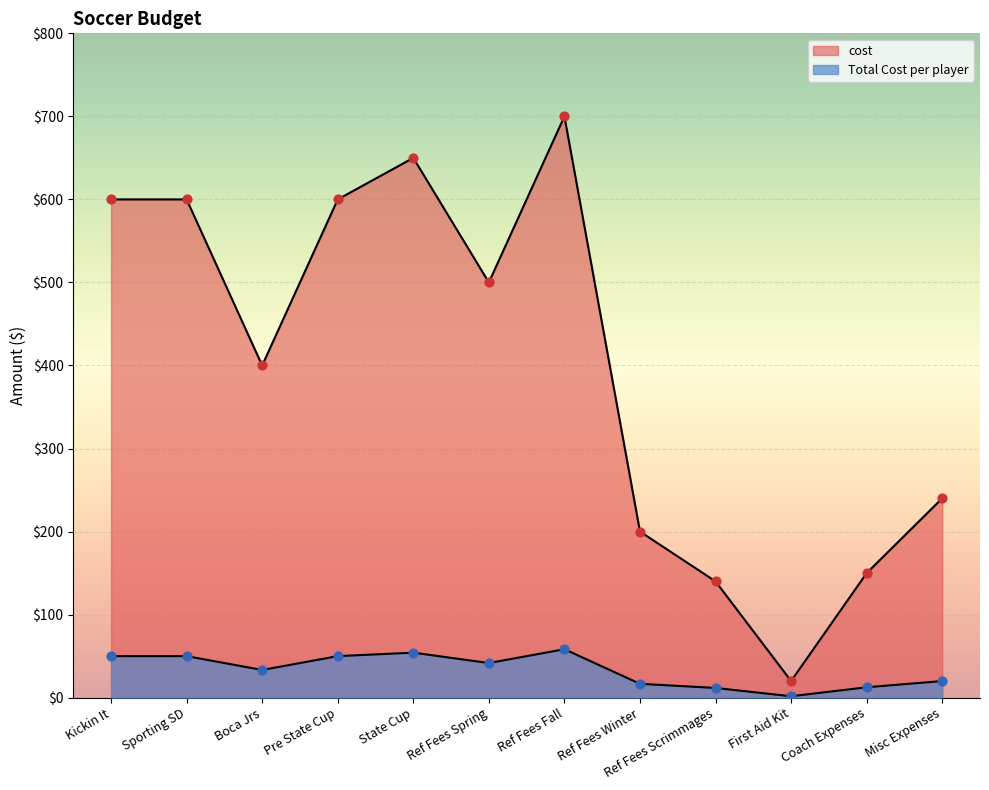

What is the total value across all series at Sporting SD?

650.0